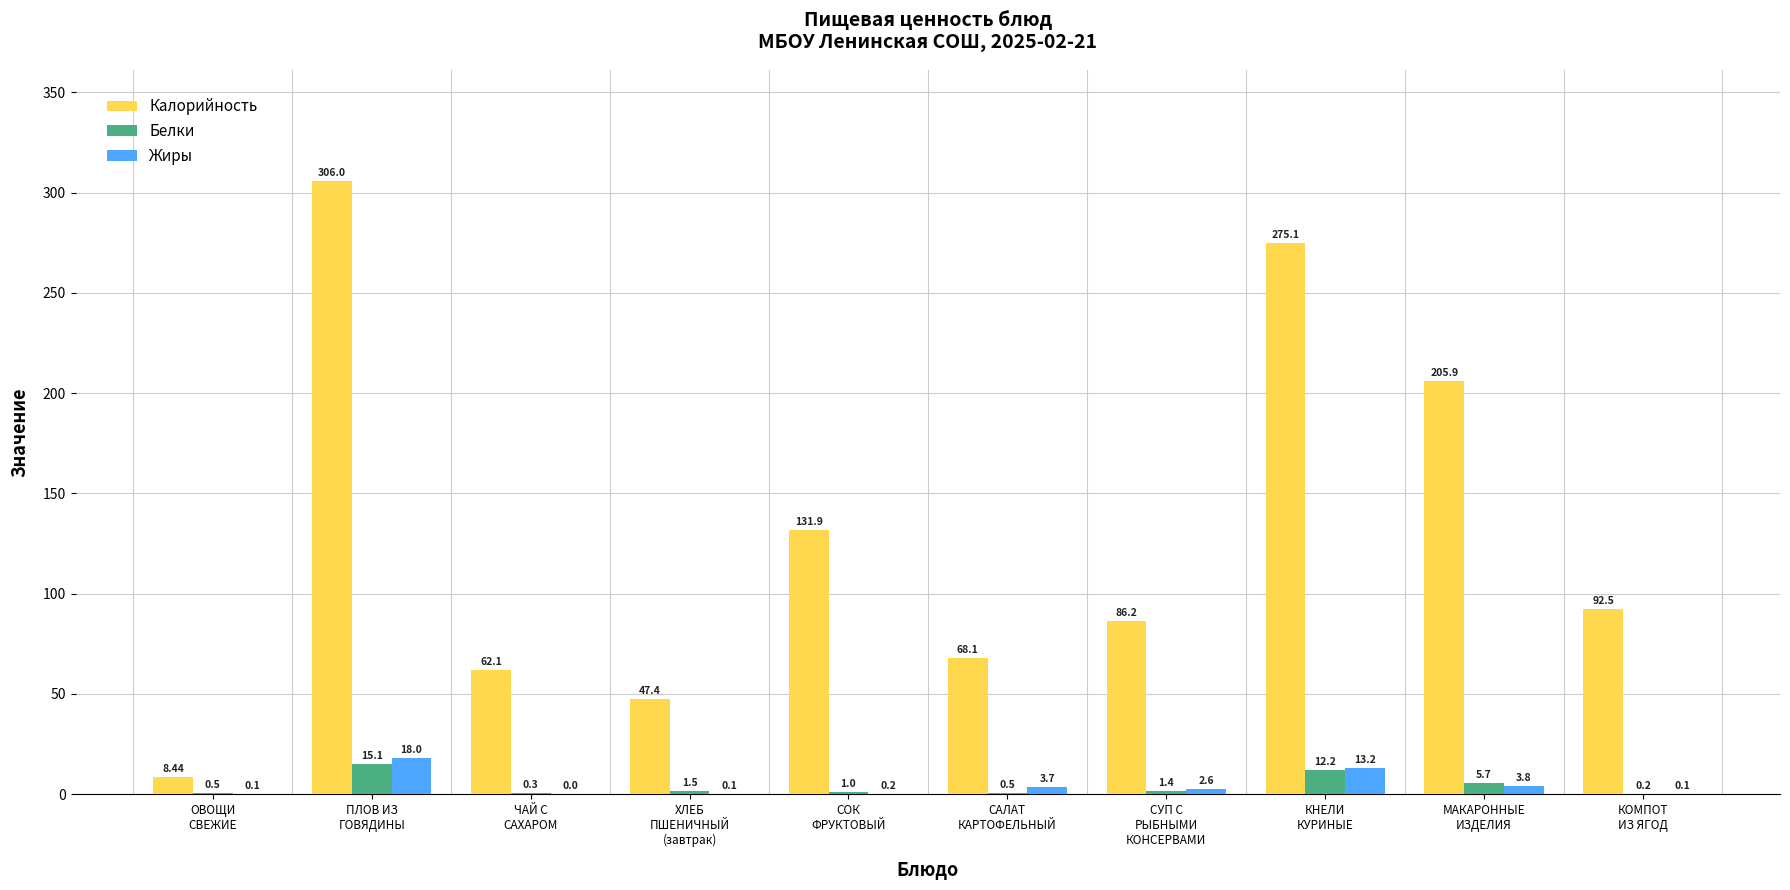

What is the average value of the Жиры series?

4.2